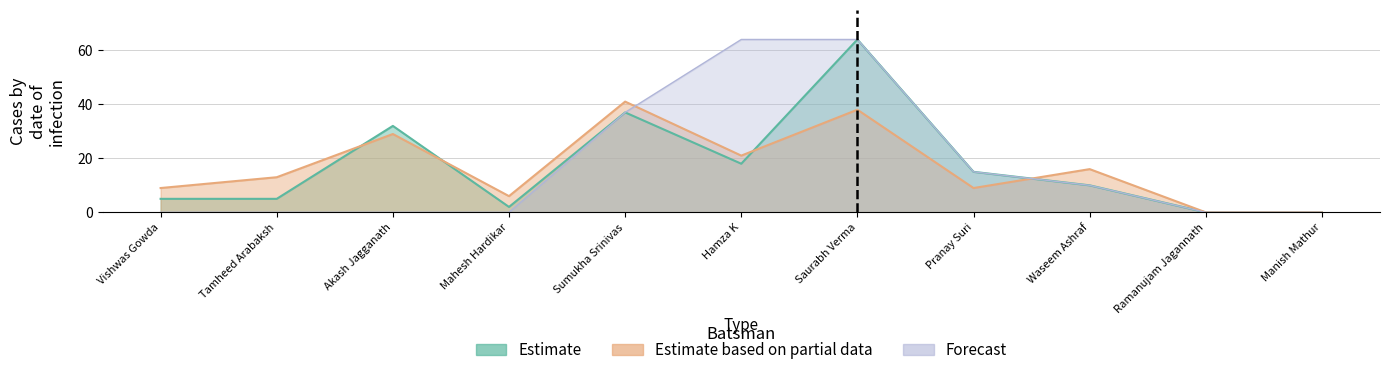

Which label corresponds to the smallest value in the chart?

Ramanujam Jagannath